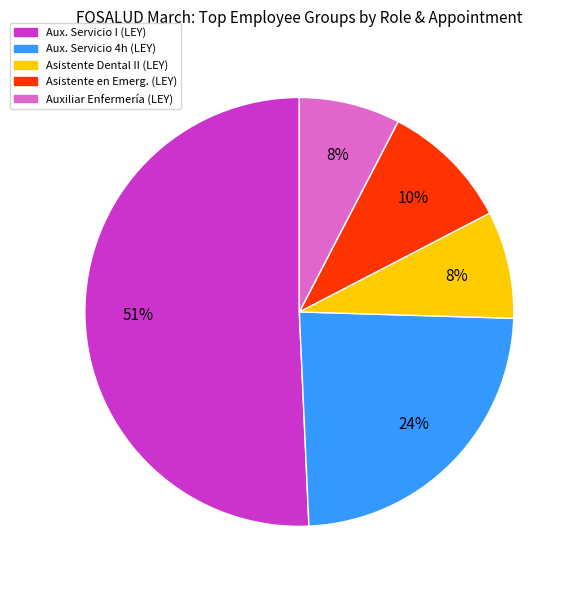

Does any single category account for the majority?

Yes